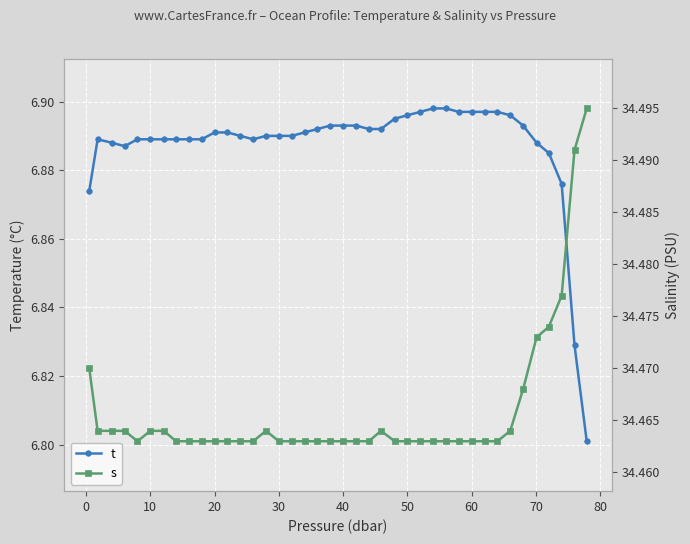

True or false: s has more than 0 points higher than both neighbors.

True